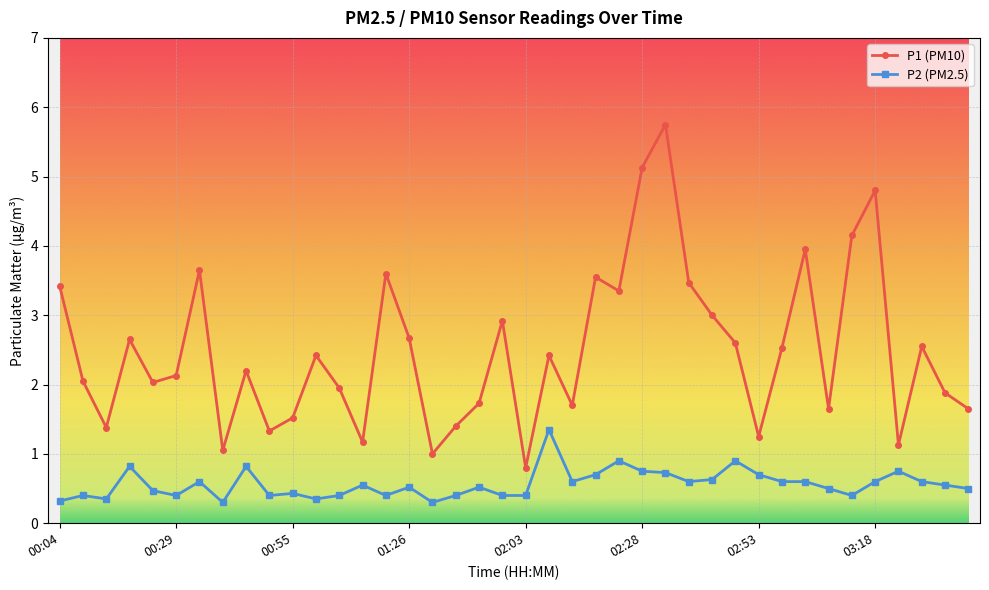

What are all the series names shown in the legend?

P1 (PM10), P2 (PM2.5)